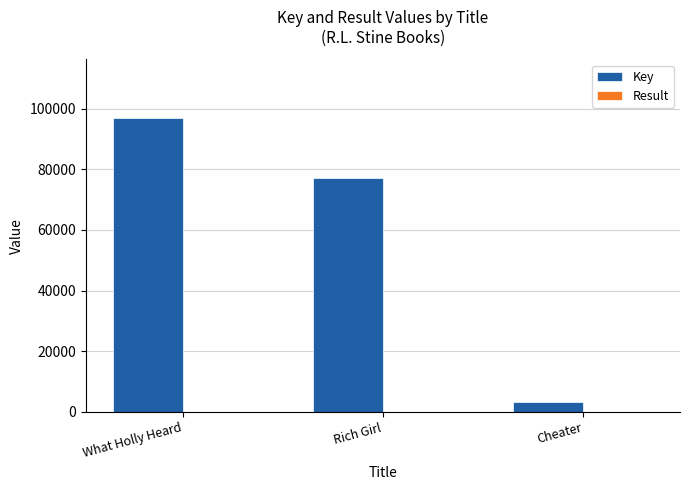

The Key series shows 76976 at Rich Girl. True or false?

True